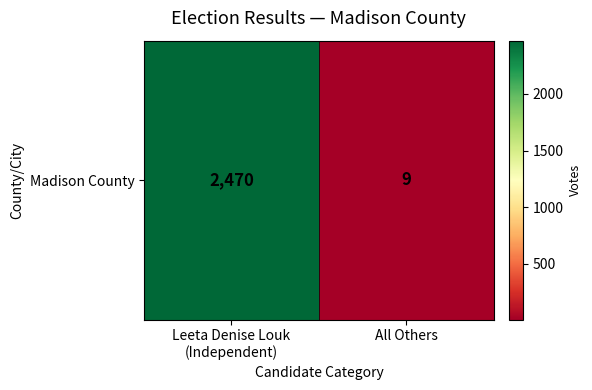

What is the change in value from Leeta Denise Louk
(Independent) to All Others?

-2461